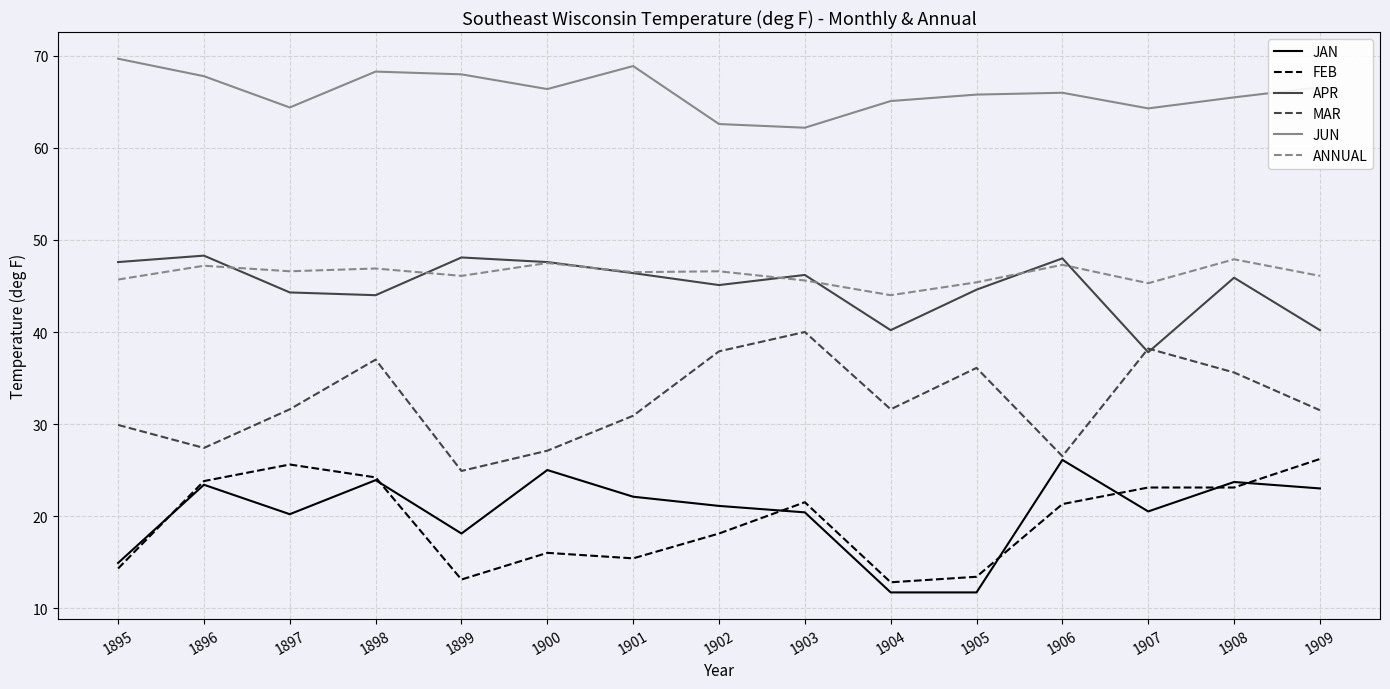

Which series has the widest spread of values?

MAR